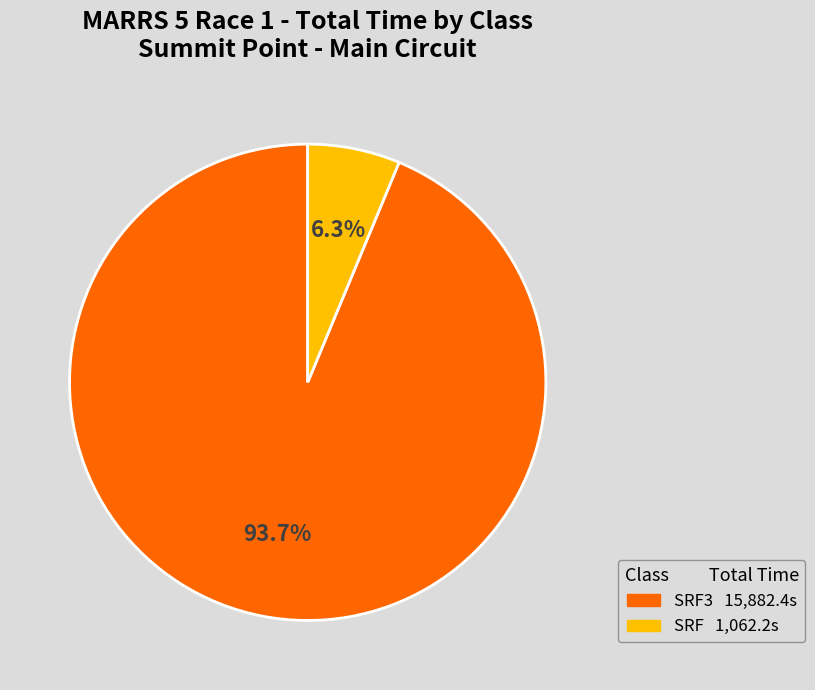

Does any single category account for the majority?

Yes